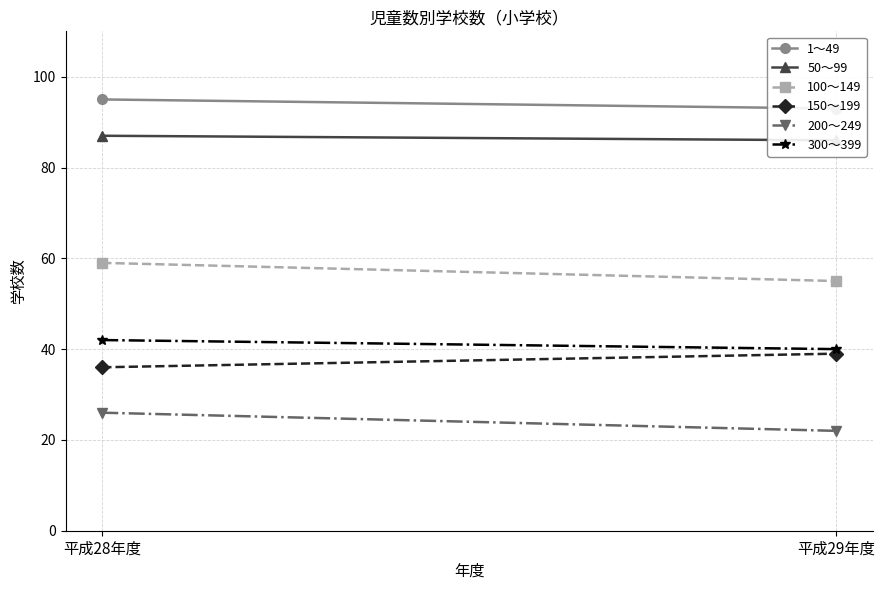

What is the sum of the 50～99 values at 平成29年度 and 平成28年度?

173